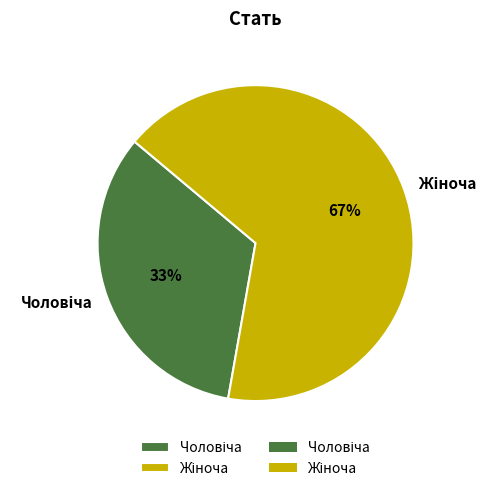

Count the number of slices in the pie.

2